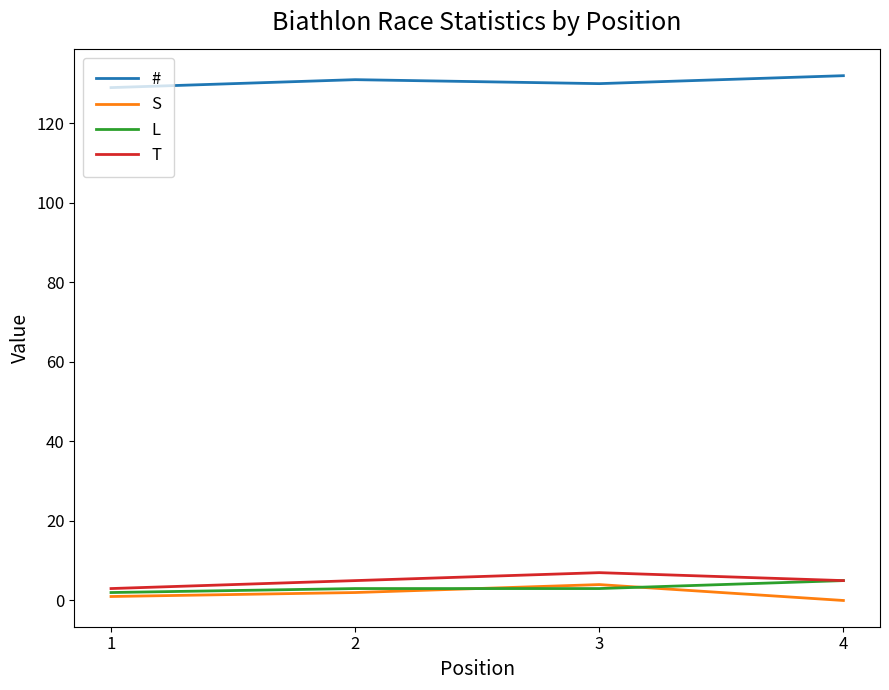

True or false: L has a value of 3 at 3.

True